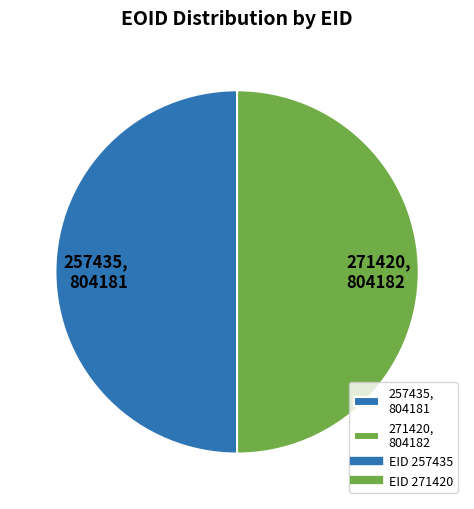

Do 271420 and 257435 together represent more than half of the pie?

Yes